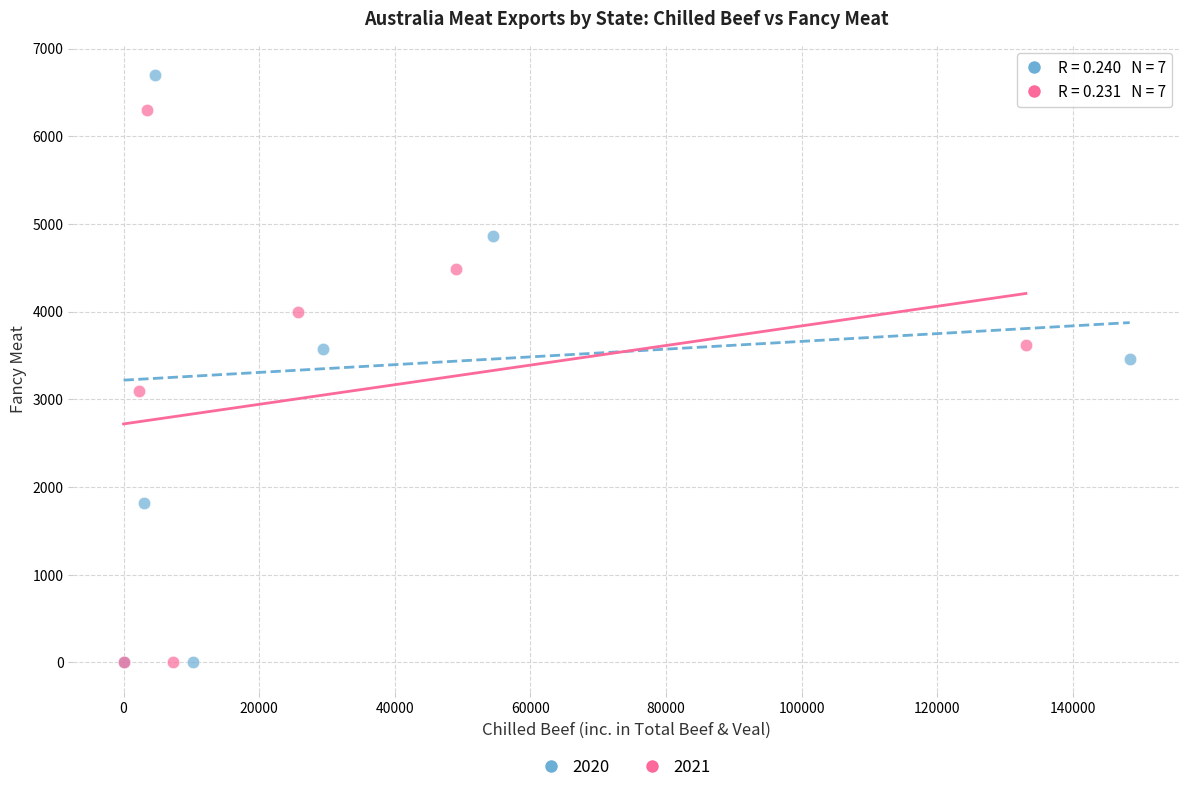

Which series contains the highest Y value?

2020